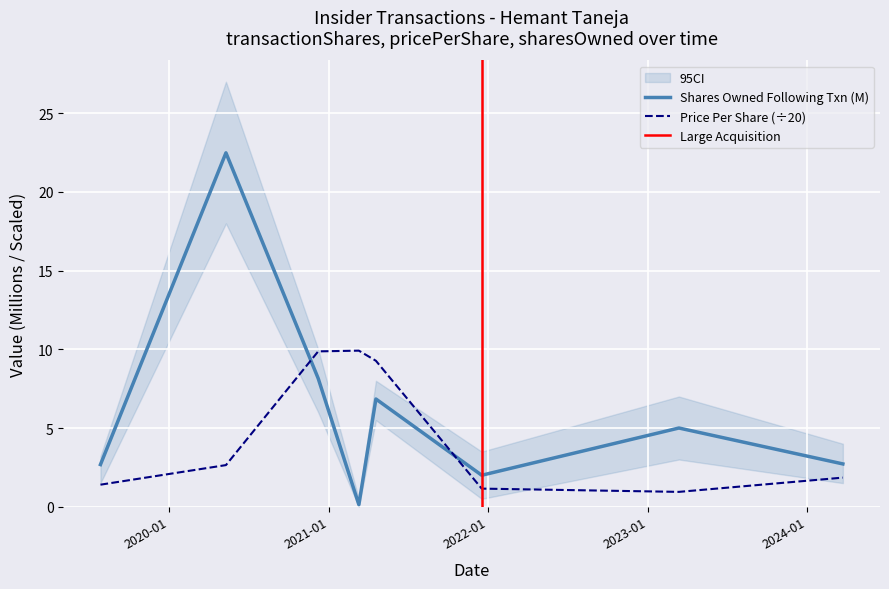

True or false: sharesOwnedFollowingTransaction has more than 2 interior local peaks.

True